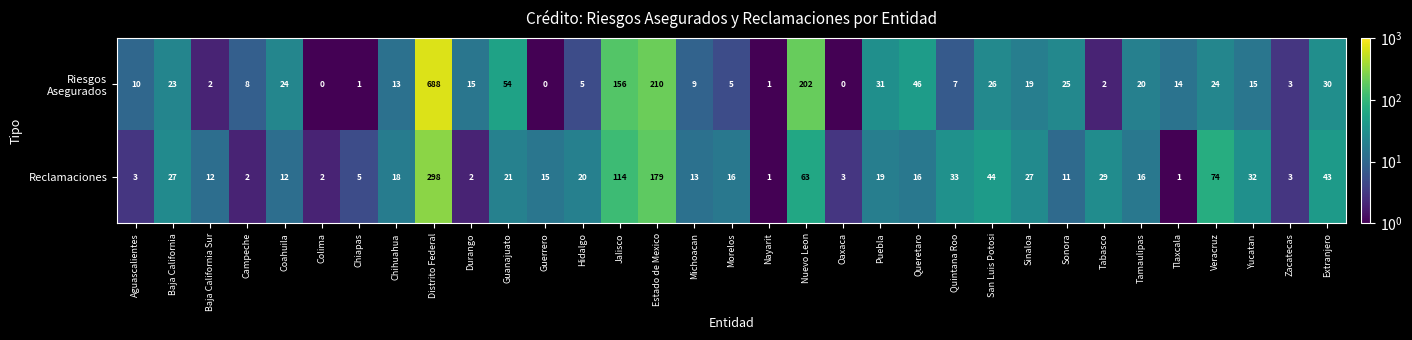

True or false: Reclamaciones has a value of 16 at Morelos.

True